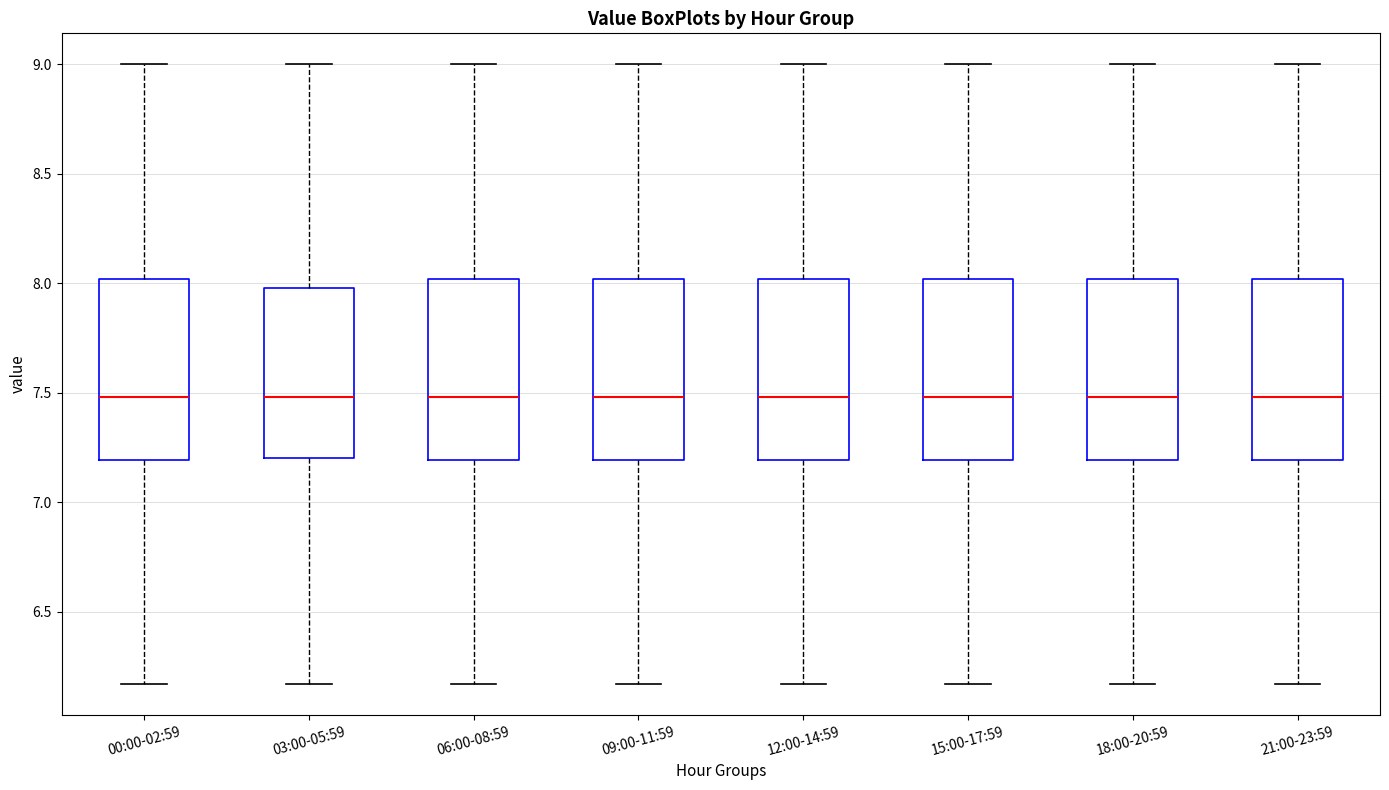

Reading left to right, read every box against the y-axis: the position of its median line, the range the box covers, and the ends of its whiskers. The values are not printed on the chart, so give them approximately, as read against the axis.

00:00-02:59: median 7.50, box 7.20 to 8.00, whiskers 6.15 to 9.00
03:00-05:59: median 7.50, box 7.20 to 8.00, whiskers 6.15 to 9.00
06:00-08:59: median 7.50, box 7.20 to 8.00, whiskers 6.15 to 9.00
09:00-11:59: median 7.50, box 7.20 to 8.00, whiskers 6.15 to 9.00
12:00-14:59: median 7.50, box 7.20 to 8.00, whiskers 6.15 to 9.00
15:00-17:59: median 7.50, box 7.20 to 8.00, whiskers 6.15 to 9.00
18:00-20:59: median 7.50, box 7.20 to 8.00, whiskers 6.15 to 9.00
21:00-23:59: median 7.50, box 7.20 to 8.00, whiskers 6.15 to 9.00